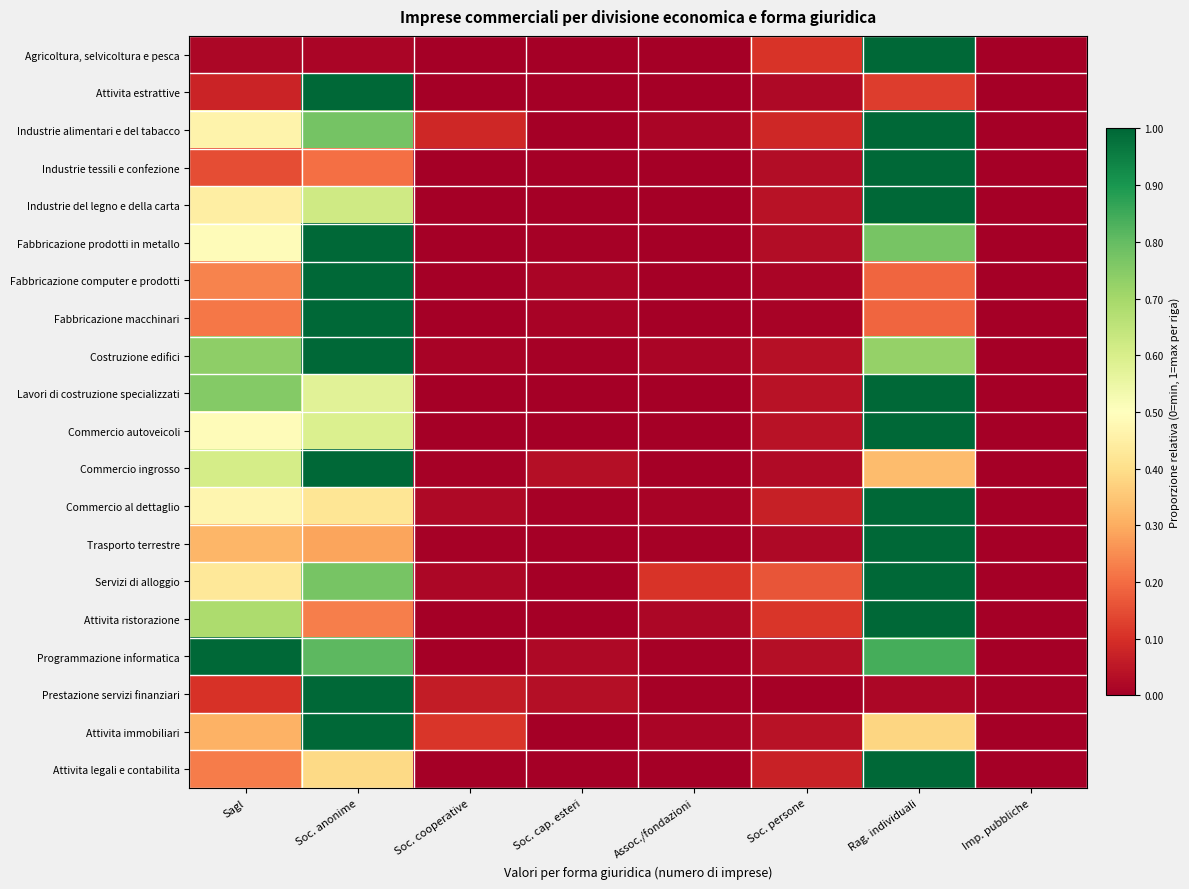

Reading right to left, extract all data points from this chart.

Agricoltura, selvicoltura e pesca: Imp. pubbliche=0.0	Rag. individuali=1.0	Soc. persone=0.1	Assoc./fondazioni=0.0	Soc. cap. esteri=0.0	Soc. cooperative=0.0	Soc. anonime=0.0	Sagl=0.0
Attivita estrattive: Imp. pubbliche=0.0	Rag. individuali=0.1	Soc. persone=0.0	Assoc./fondazioni=0.0	Soc. cap. esteri=0.0	Soc. cooperative=0.0	Soc. anonime=1.0	Sagl=0.1
Industrie alimentari e del tabacco: Imp. pubbliche=0.0	Rag. individuali=1.0	Soc. persone=0.1	Assoc./fondazioni=0.0	Soc. cap. esteri=0.0	Soc. cooperative=0.1	Soc. anonime=0.8	Sagl=0.5
Industrie tessili e confezione: Imp. pubbliche=0.0	Rag. individuali=1.0	Soc. persone=0.0	Assoc./fondazioni=0.0	Soc. cap. esteri=0.0	Soc. cooperative=0.0	Soc. anonime=0.2	Sagl=0.2
Industrie del legno e della carta: Imp. pubbliche=0.0	Rag. individuali=1.0	Soc. persone=0.0	Assoc./fondazioni=0.0	Soc. cap. esteri=0.0	Soc. cooperative=0.0	Soc. anonime=0.6	Sagl=0.4
Fabbricazione prodotti in metallo: Imp. pubbliche=0.0	Rag. individuali=0.8	Soc. persone=0.0	Assoc./fondazioni=0.0	Soc. cap. esteri=0.0	Soc. cooperative=0.0	Soc. anonime=1.0	Sagl=0.5
Fabbricazione computer e prodotti: Imp. pubbliche=0.0	Rag. individuali=0.2	Soc. persone=0.0	Assoc./fondazioni=0.0	Soc. cap. esteri=0.0	Soc. cooperative=0.0	Soc. anonime=1.0	Sagl=0.2
Fabbricazione macchinari: Imp. pubbliche=0.0	Rag. individuali=0.2	Soc. persone=0.0	Assoc./fondazioni=0.0	Soc. cap. esteri=0.0	Soc. cooperative=0.0	Soc. anonime=1.0	Sagl=0.2
Costruzione edifici: Imp. pubbliche=0.0	Rag. individuali=0.7	Soc. persone=0.0	Assoc./fondazioni=0.0	Soc. cap. esteri=0.0	Soc. cooperative=0.0	Soc. anonime=1.0	Sagl=0.7
Lavori di costruzione specializzati: Imp. pubbliche=0.0	Rag. individuali=1.0	Soc. persone=0.0	Assoc./fondazioni=0.0	Soc. cap. esteri=0.0	Soc. cooperative=0.0	Soc. anonime=0.6	Sagl=0.8
Commercio autoveicoli: Imp. pubbliche=0.0	Rag. individuali=1.0	Soc. persone=0.0	Assoc./fondazioni=0.0	Soc. cap. esteri=0.0	Soc. cooperative=0.0	Soc. anonime=0.6	Sagl=0.5
Commercio ingrosso: Imp. pubbliche=0.0	Rag. individuali=0.3	Soc. persone=0.0	Assoc./fondazioni=0.0	Soc. cap. esteri=0.0	Soc. cooperative=0.0	Soc. anonime=1.0	Sagl=0.6
Commercio al dettaglio: Imp. pubbliche=0.0	Rag. individuali=1.0	Soc. persone=0.1	Assoc./fondazioni=0.0	Soc. cap. esteri=0.0	Soc. cooperative=0.0	Soc. anonime=0.4	Sagl=0.5
Trasporto terrestre: Imp. pubbliche=0.0	Rag. individuali=1.0	Soc. persone=0.0	Assoc./fondazioni=0.0	Soc. cap. esteri=0.0	Soc. cooperative=0.0	Soc. anonime=0.3	Sagl=0.3
Servizi di alloggio: Imp. pubbliche=0.0	Rag. individuali=1.0	Soc. persone=0.2	Assoc./fondazioni=0.1	Soc. cap. esteri=0.0	Soc. cooperative=0.0	Soc. anonime=0.8	Sagl=0.4
Attivita ristorazione: Imp. pubbliche=0.0	Rag. individuali=1.0	Soc. persone=0.1	Assoc./fondazioni=0.0	Soc. cap. esteri=0.0	Soc. cooperative=0.0	Soc. anonime=0.2	Sagl=0.7
Programmazione informatica: Imp. pubbliche=0.0	Rag. individuali=0.8	Soc. persone=0.0	Assoc./fondazioni=0.0	Soc. cap. esteri=0.0	Soc. cooperative=0.0	Soc. anonime=0.8	Sagl=1.0
Prestazione servizi finanziari: Imp. pubbliche=0.0	Rag. individuali=0.0	Soc. persone=0.0	Assoc./fondazioni=0.0	Soc. cap. esteri=0.0	Soc. cooperative=0.1	Soc. anonime=1.0	Sagl=0.1
Attivita immobiliari: Imp. pubbliche=0.0	Rag. individuali=0.4	Soc. persone=0.0	Assoc./fondazioni=0.0	Soc. cap. esteri=0.0	Soc. cooperative=0.1	Soc. anonime=1.0	Sagl=0.3
Attivita legali e contabilita: Imp. pubbliche=0.0	Rag. individuali=1.0	Soc. persone=0.1	Assoc./fondazioni=0.0	Soc. cap. esteri=0.0	Soc. cooperative=0.0	Soc. anonime=0.4	Sagl=0.2